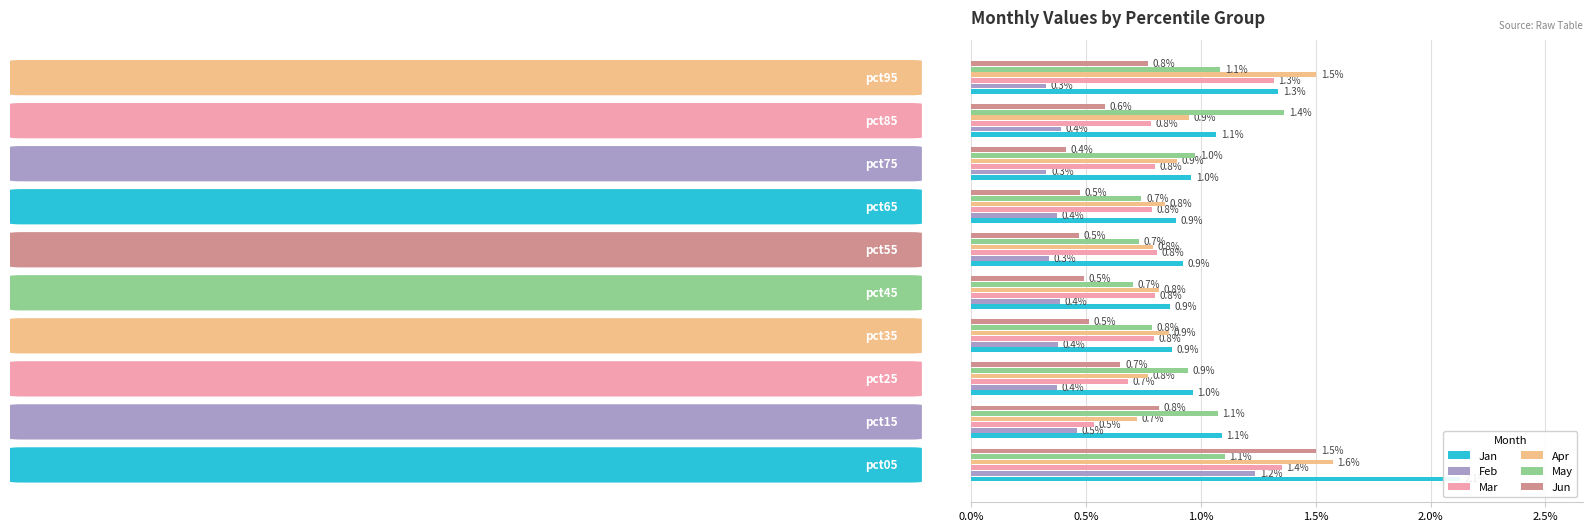

How many Jun values are between 0 and 1?

9